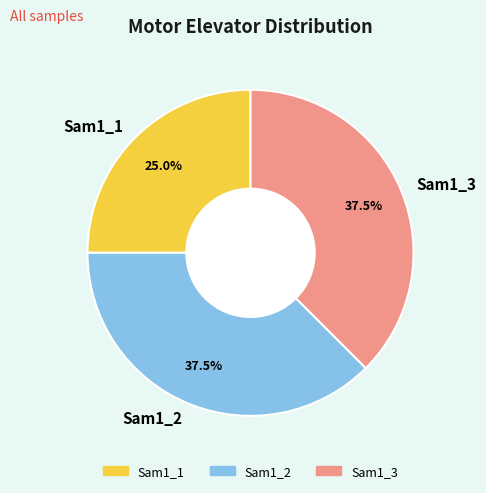

Which slice is the smallest?

Sam1_1